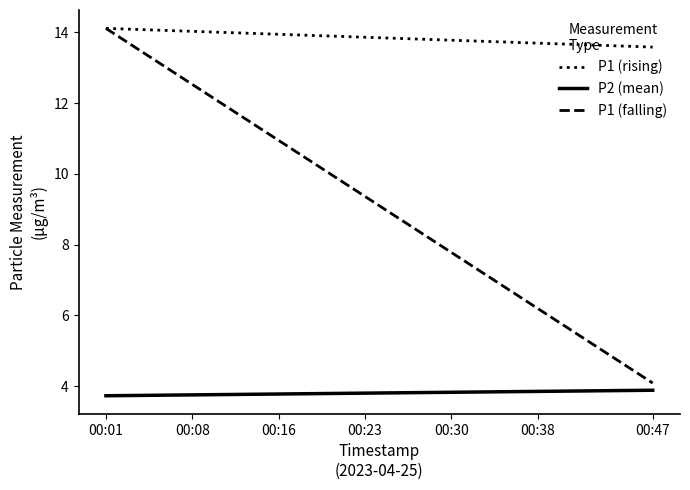

Which series has the largest total across all categories?

P1 (rising)